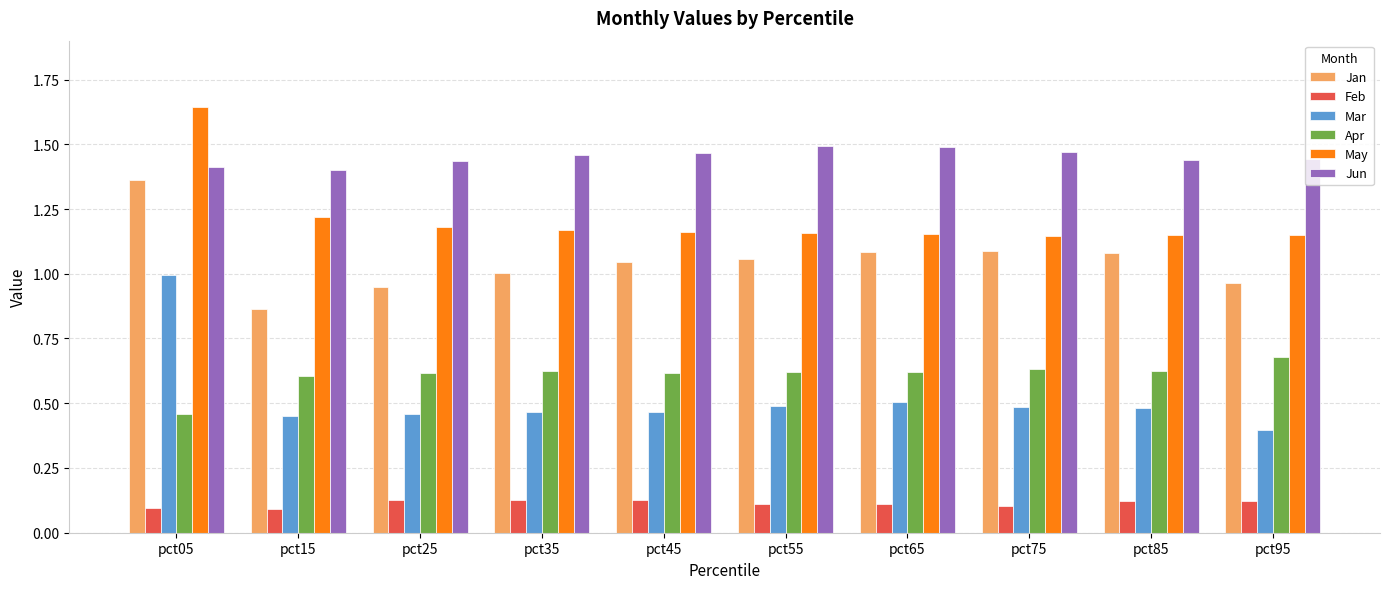

At which label is Jan closest to 1?

pct35